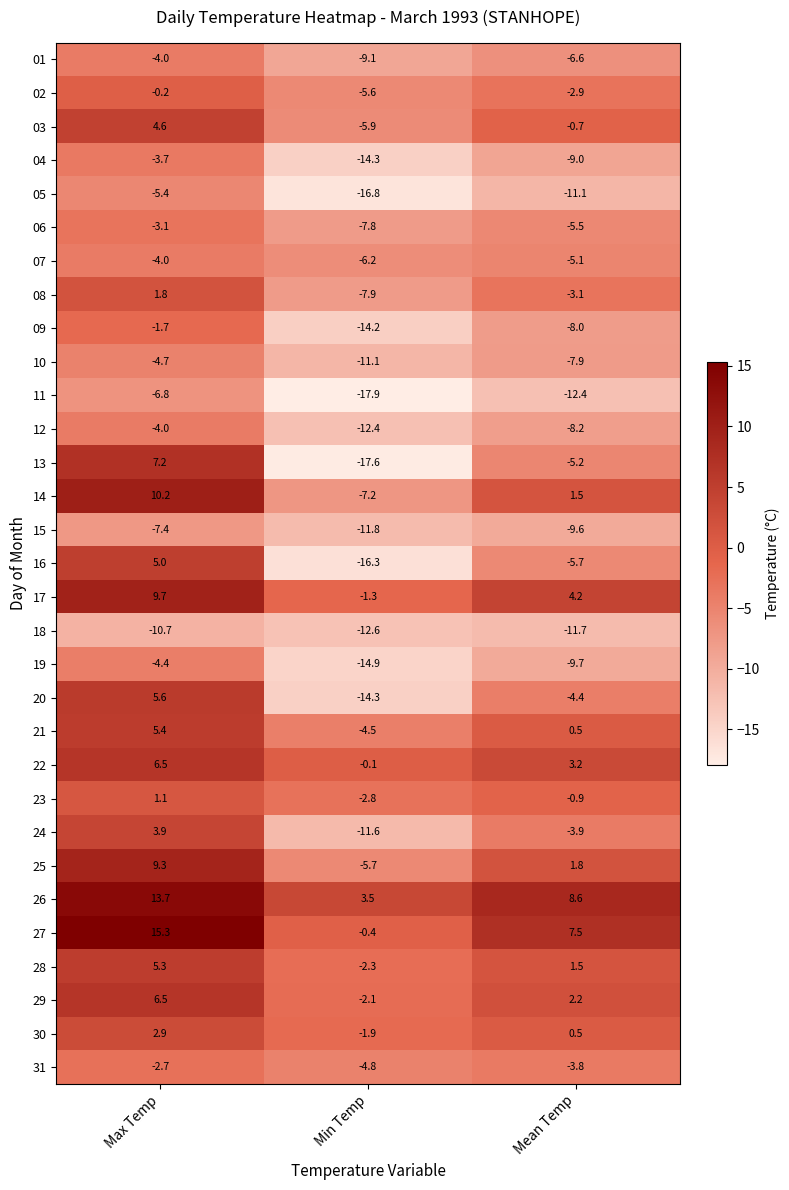

Where does the 16 series first go above -5?

Max Temp